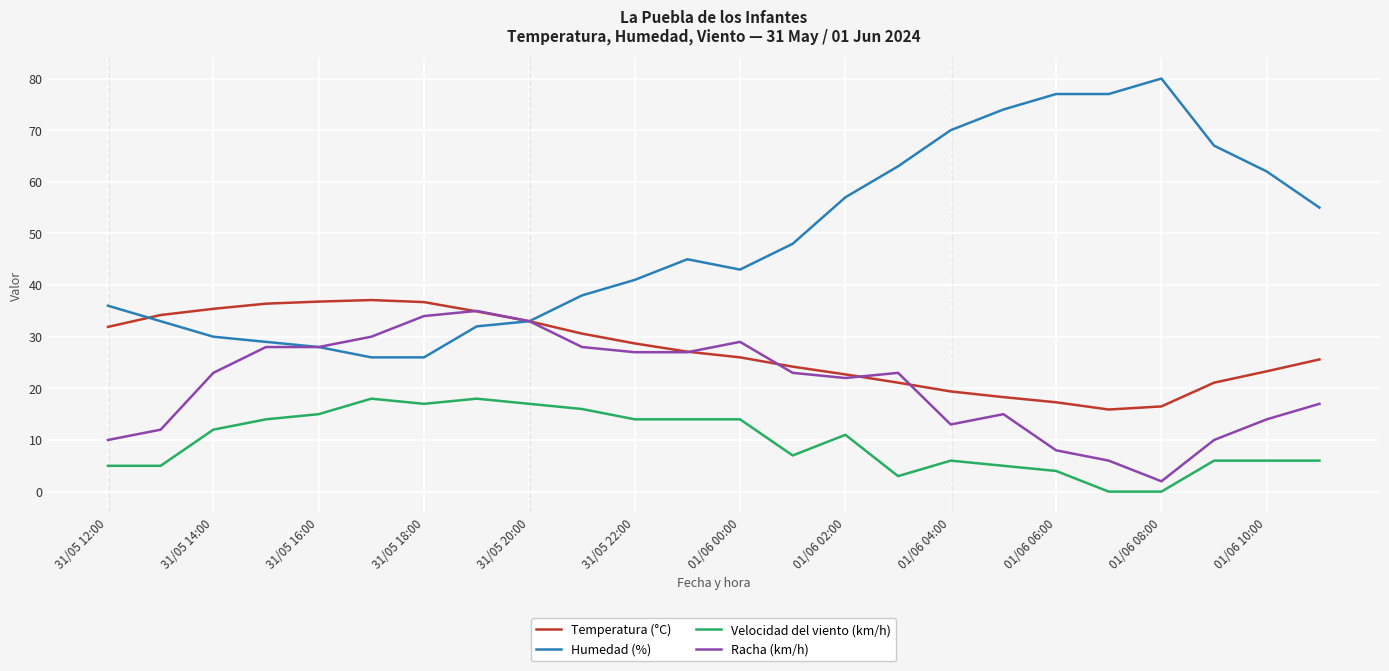

How many values in the Humedad (%) series are below 45?

12